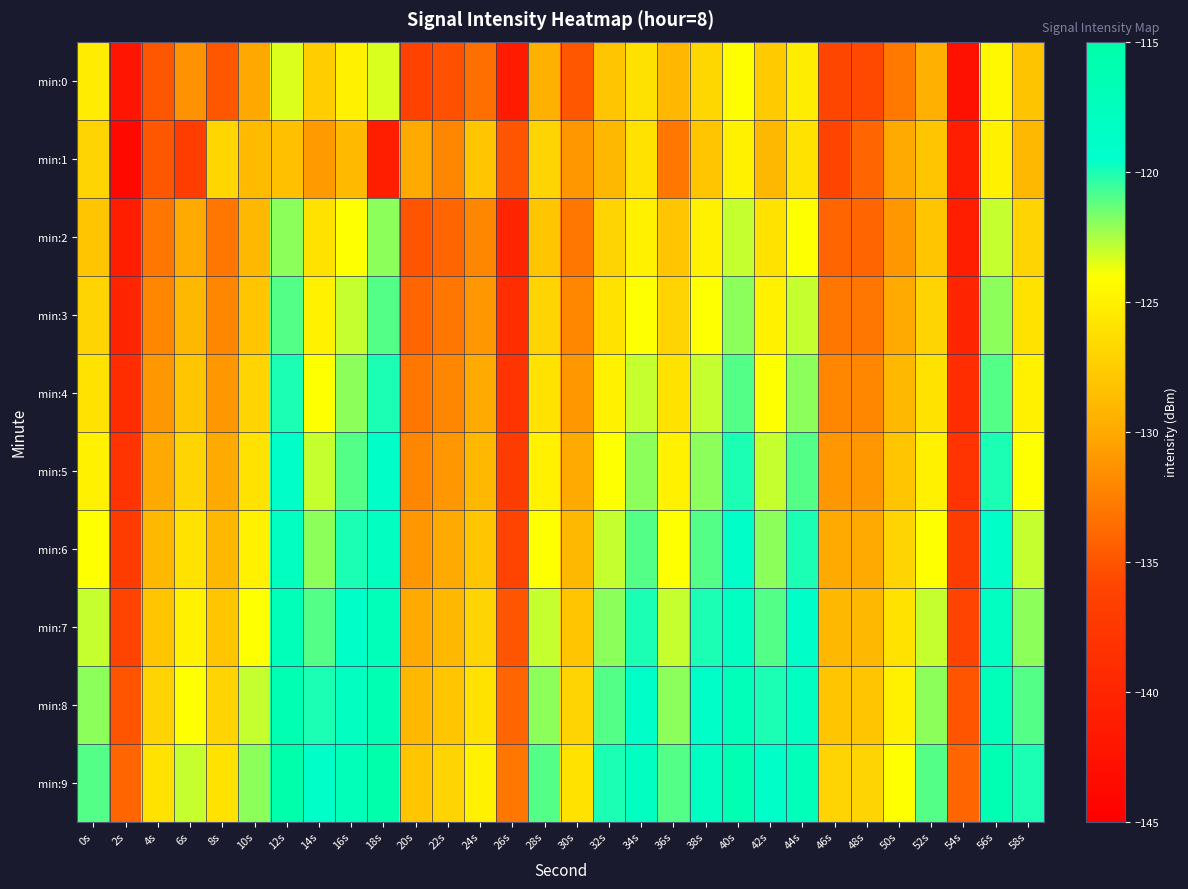

List the series in order of their peak value, lowest first.

min:1, min:0, min:2, min:3, min:4, min:5, min:6, min:7, min:8, min:9